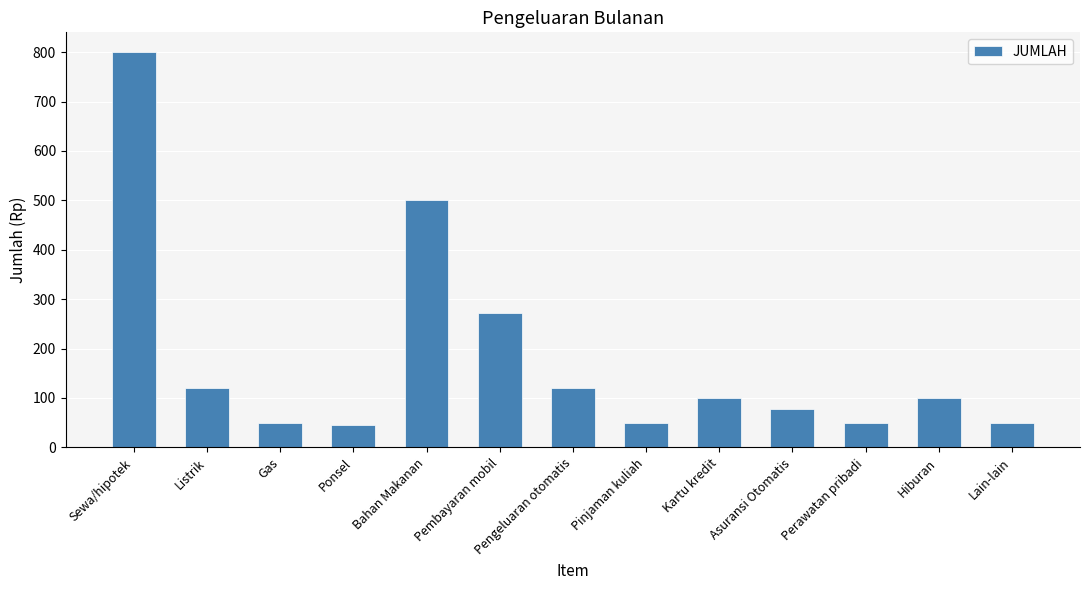

What is the sum of all values?

2336